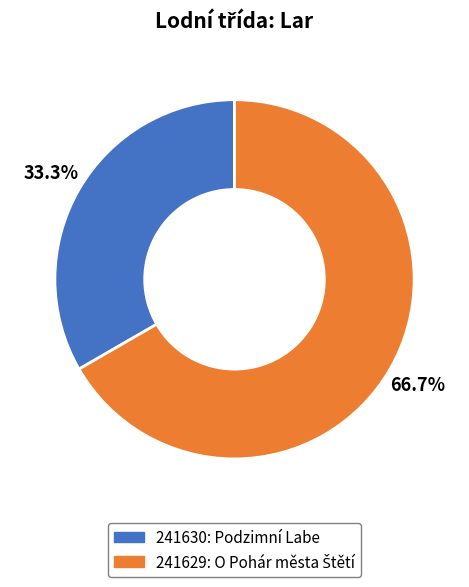

To the nearest percent, what is the average slice percentage?

50%